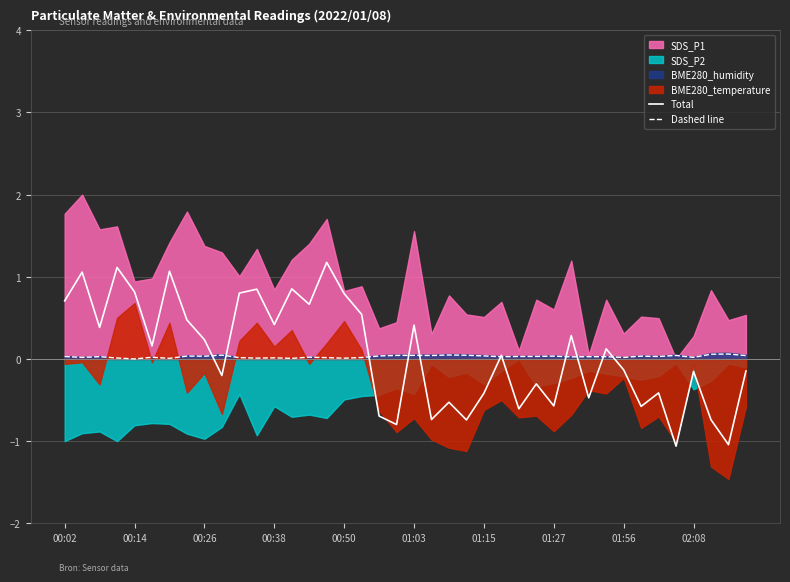

At which category is the sum across all series the highest?

15